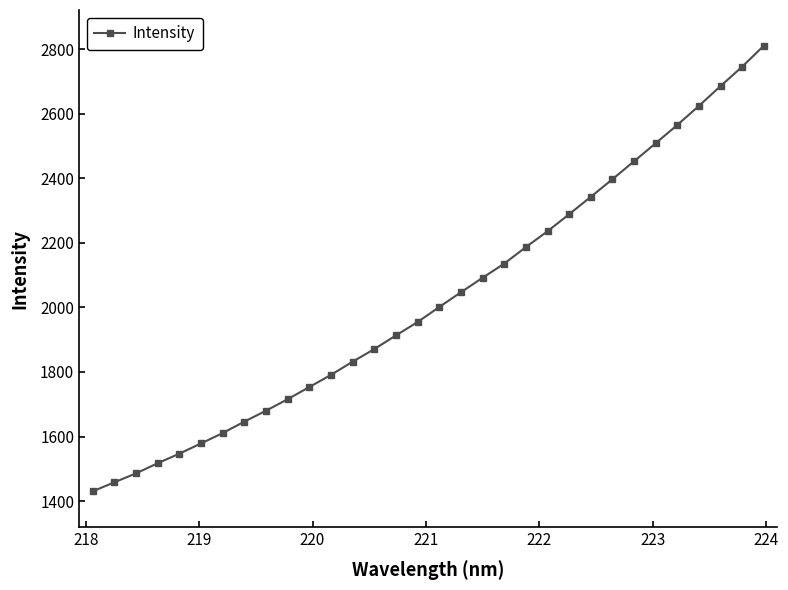

What is the greatest value displayed?

2810.8